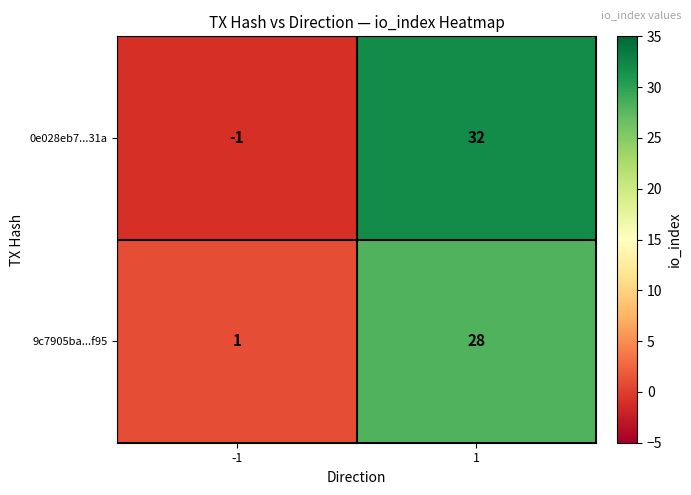

True or false: 0e028eb7...31a has a value of 32 at 1.

True